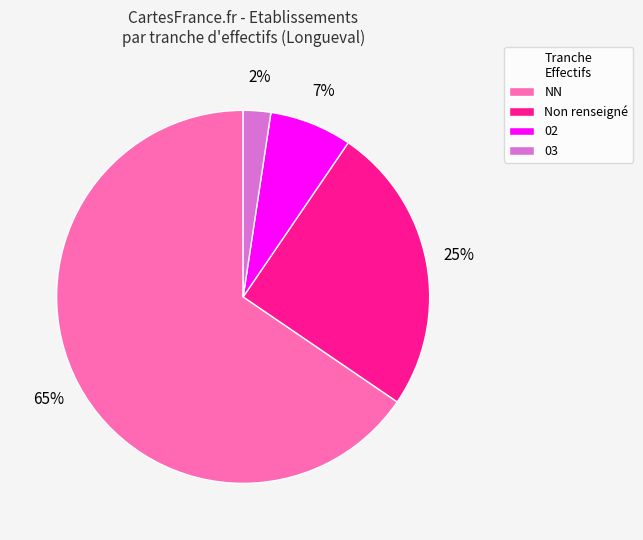

The NN slice represents 77% of the pie. True or false?

False